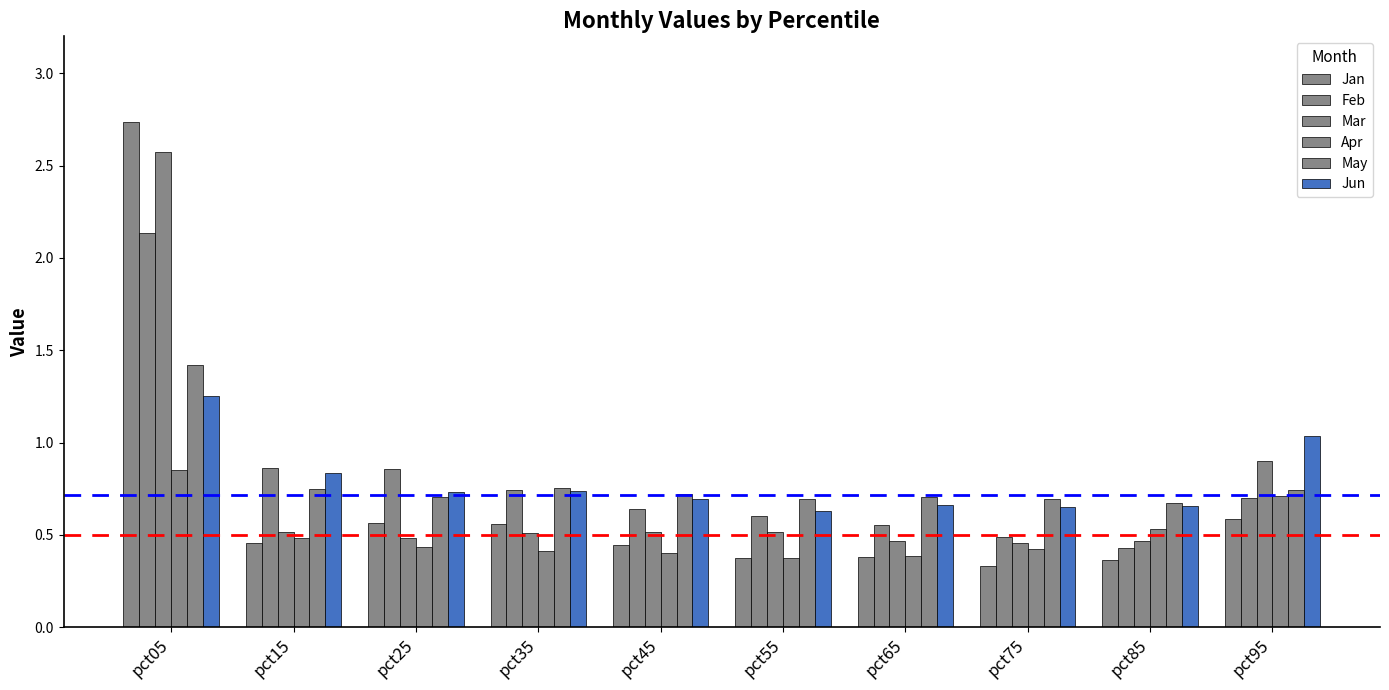

How many bars are there in total?

60